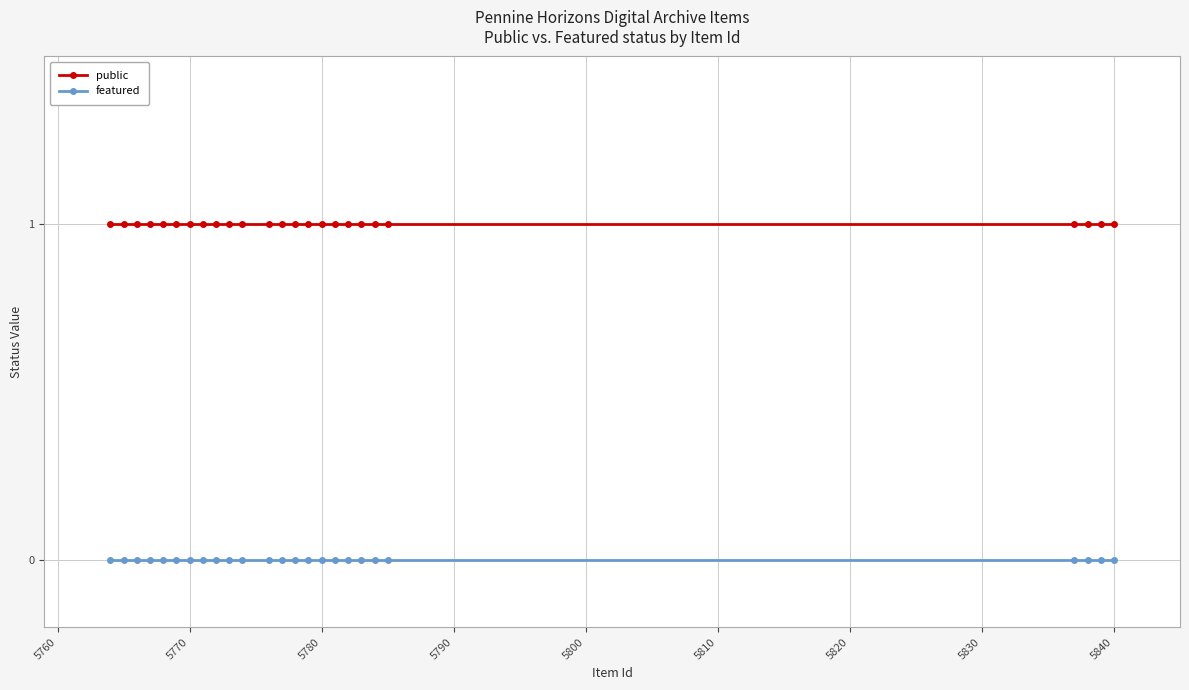

What is the value of the public point at the 8th from the left?

1